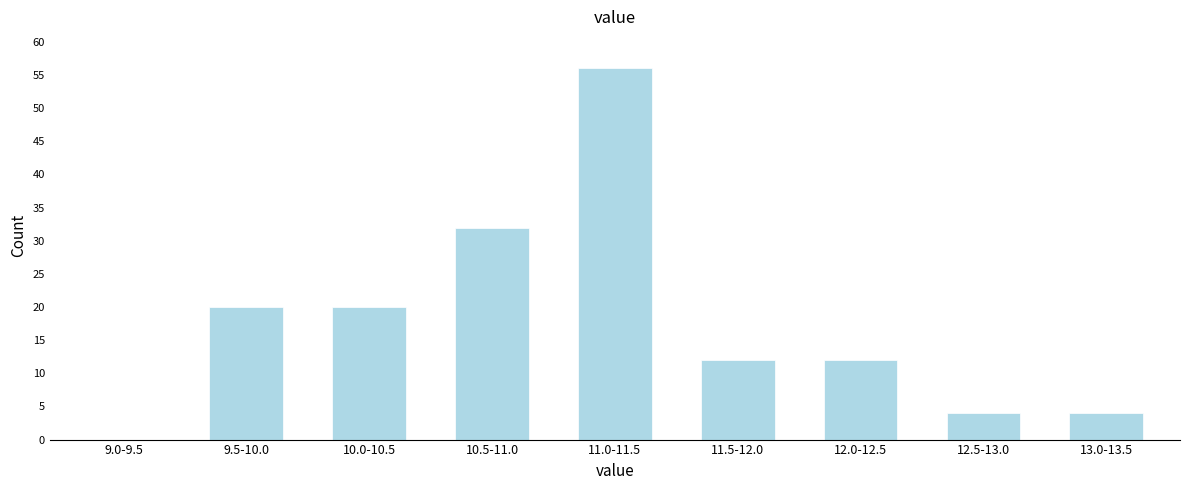

Reading left to right, list all the values displayed in this chart.

9.0-9.5=0	9.5-10.0=20	10.0-10.5=20	10.5-11.0=32	11.0-11.5=56	11.5-12.0=12	12.0-12.5=12	12.5-13.0=4	13.0-13.5=4